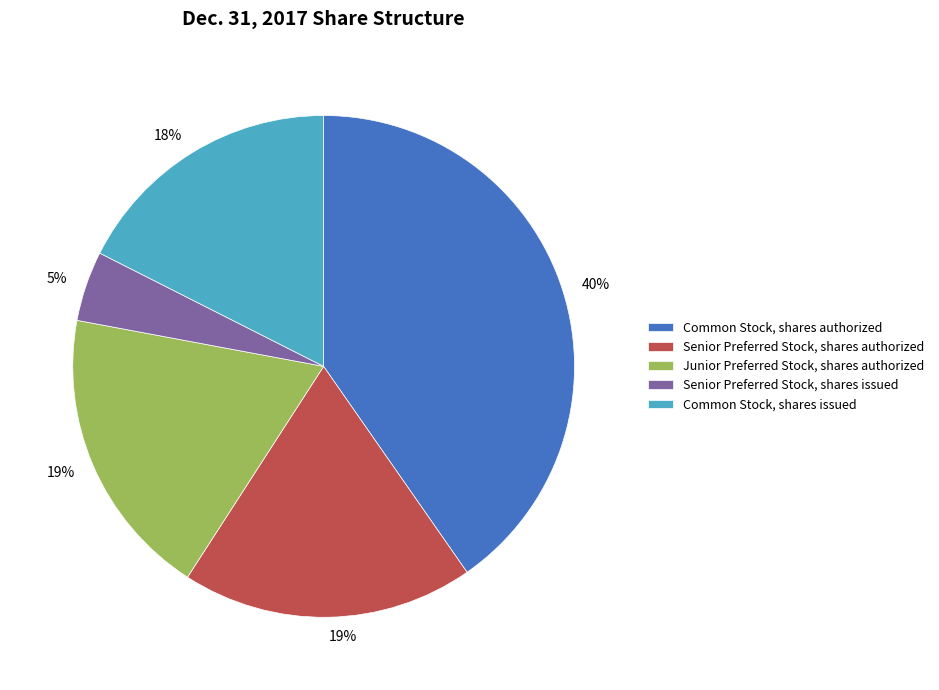

Is there any slice that represents more than half of the pie?

No